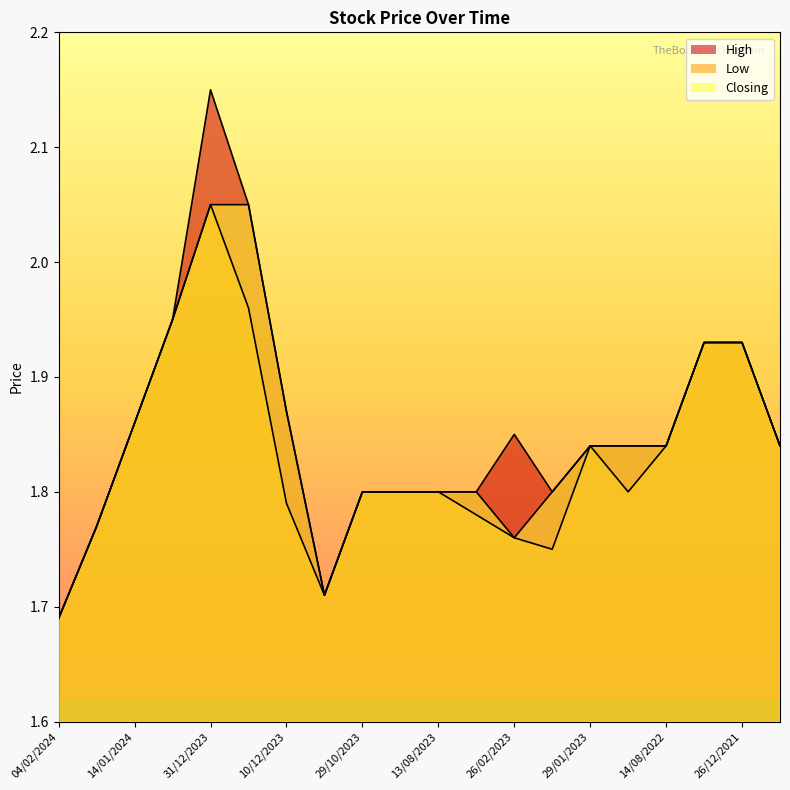

How many lines are shown in the chart?

3